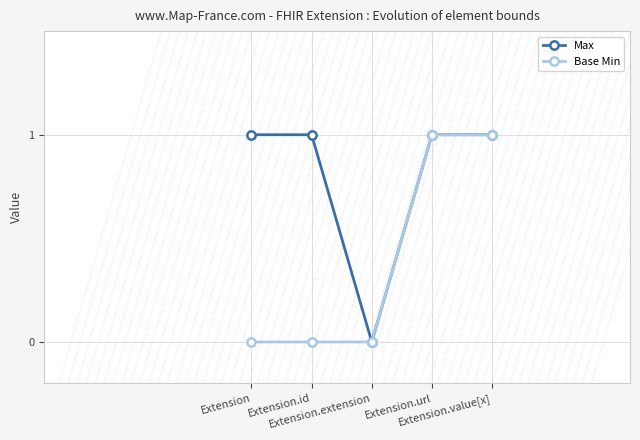

What are all the series names shown in the legend?

Max, Base Min